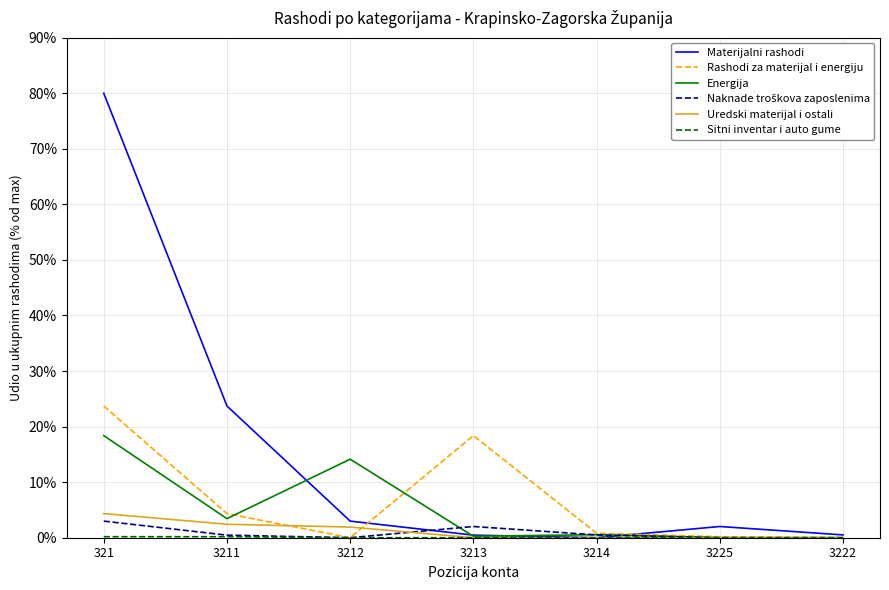

Which label corresponds to the largest value in the chart?

321